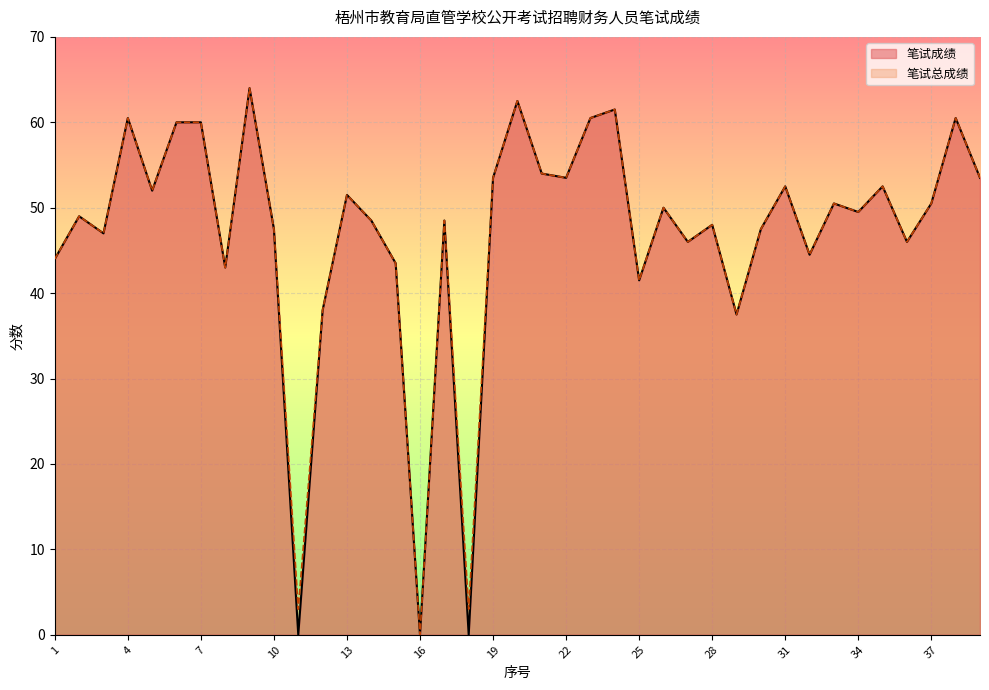

What are all the series names shown in the legend?

笔试成绩, 笔试总成绩